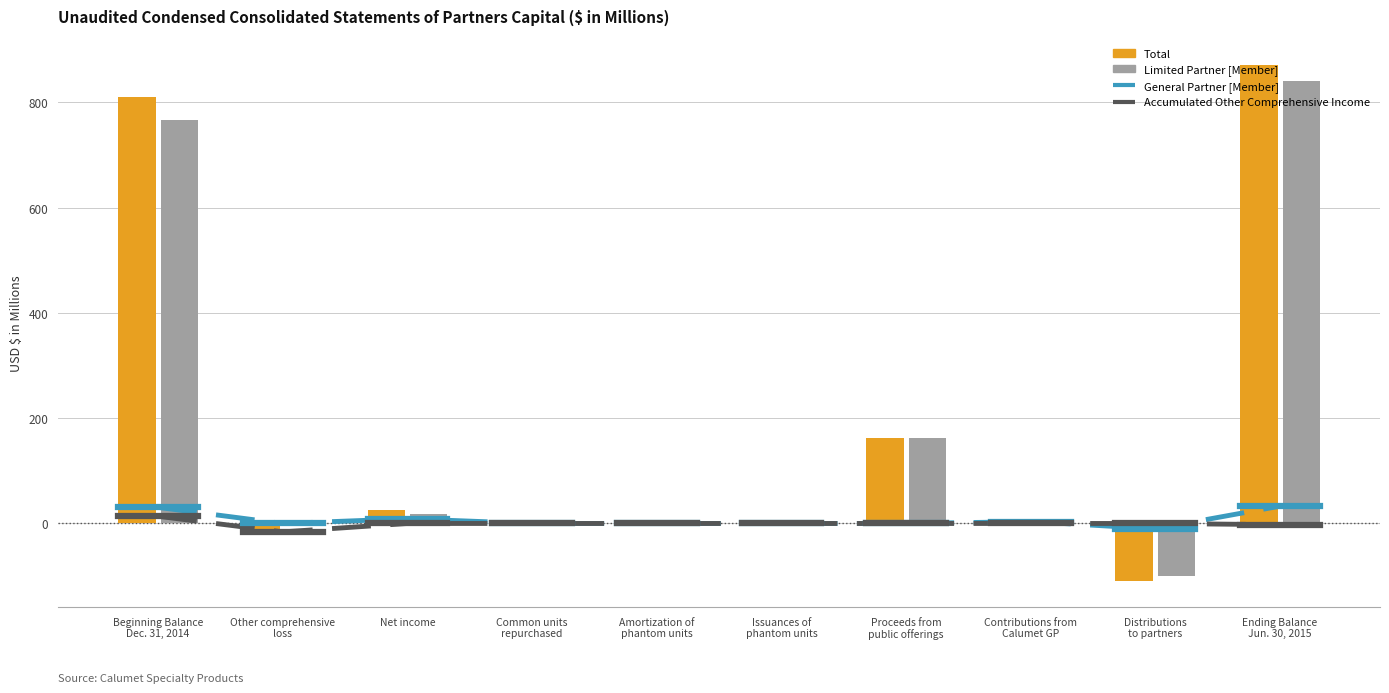

What is the label of the 10th bar from the right?

Beginning Balance
Dec. 31, 2014